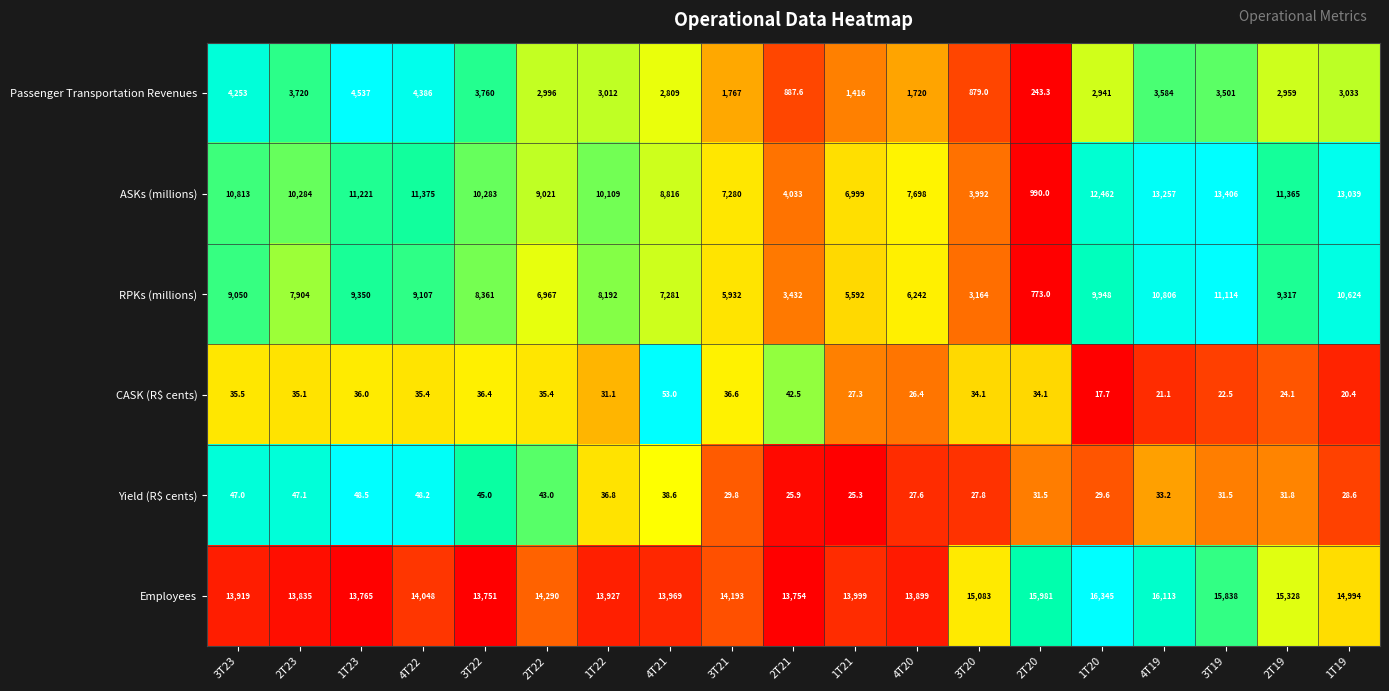

Which category has the highest value across all series?

1T20